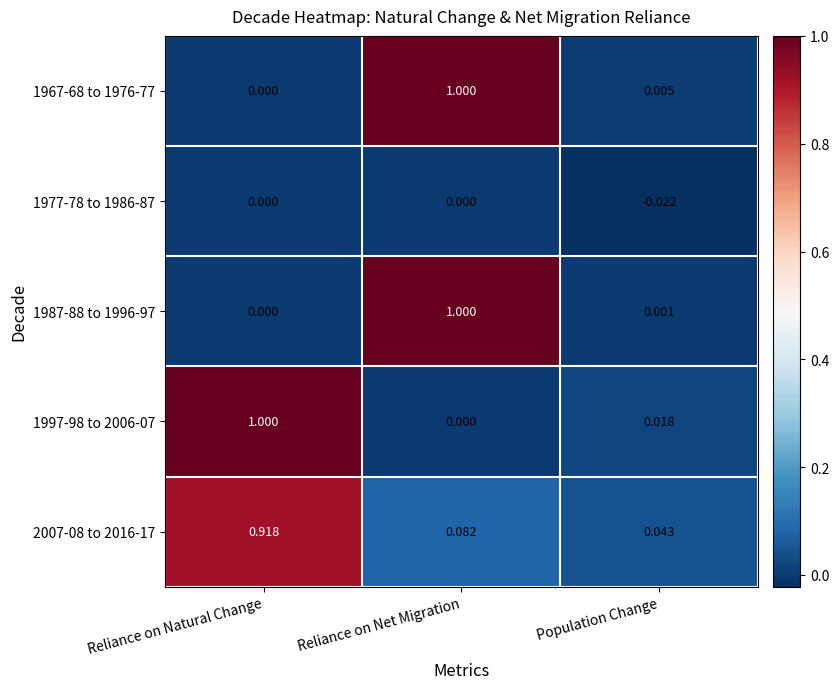

Which category has the highest value in the 1967-68 to 1976-77 series?

Reliance on Net Migration